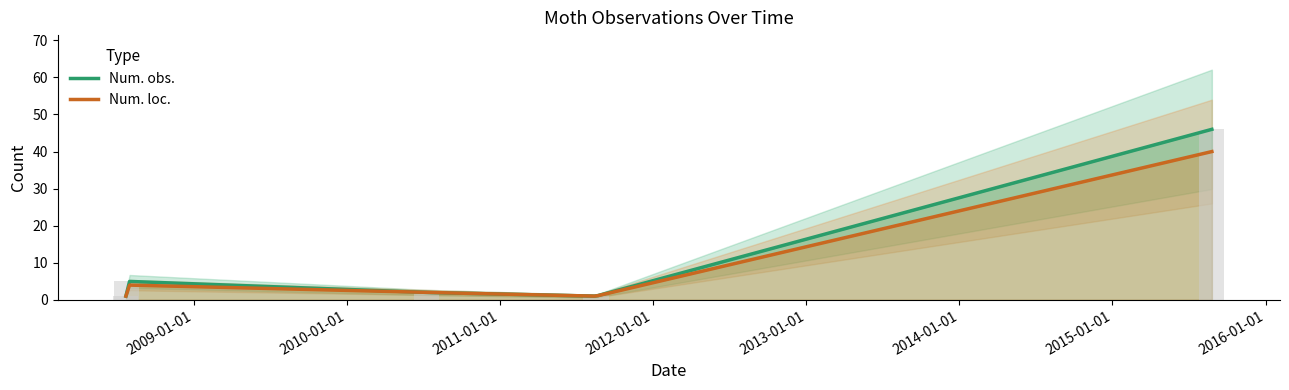

Reading right to left, extract all data points from this chart.

46	1	2	5	1